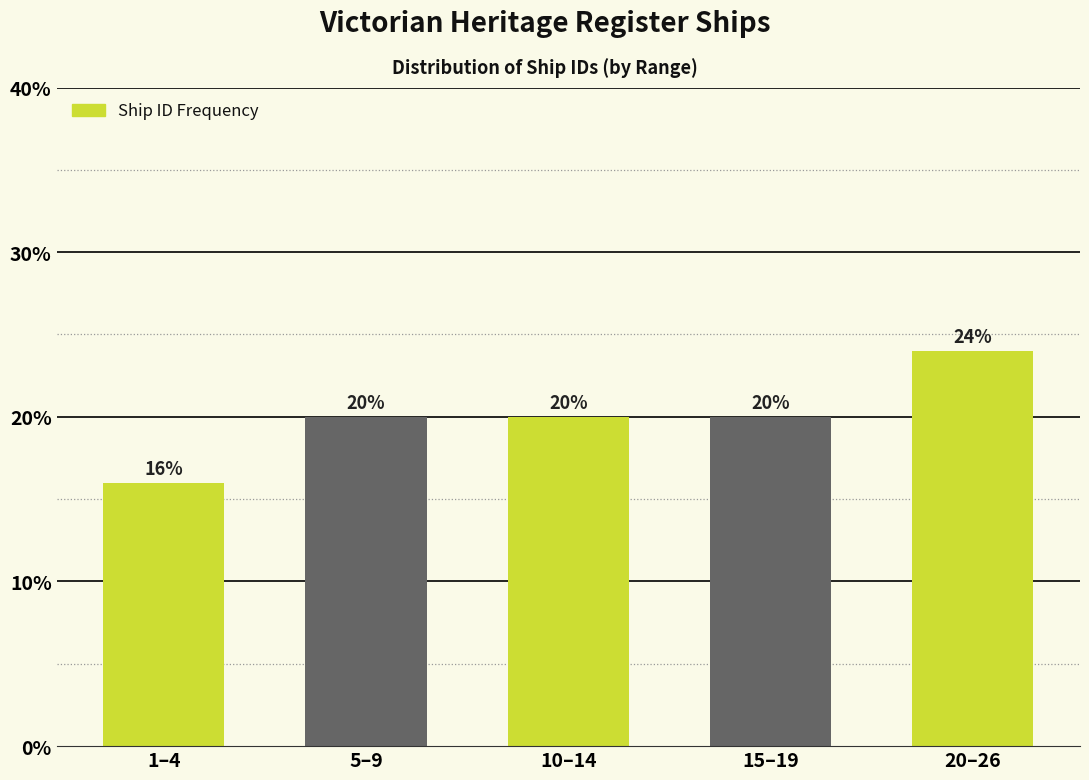

Reading right to left, extract all data points from this chart.

24	20	20	20	16